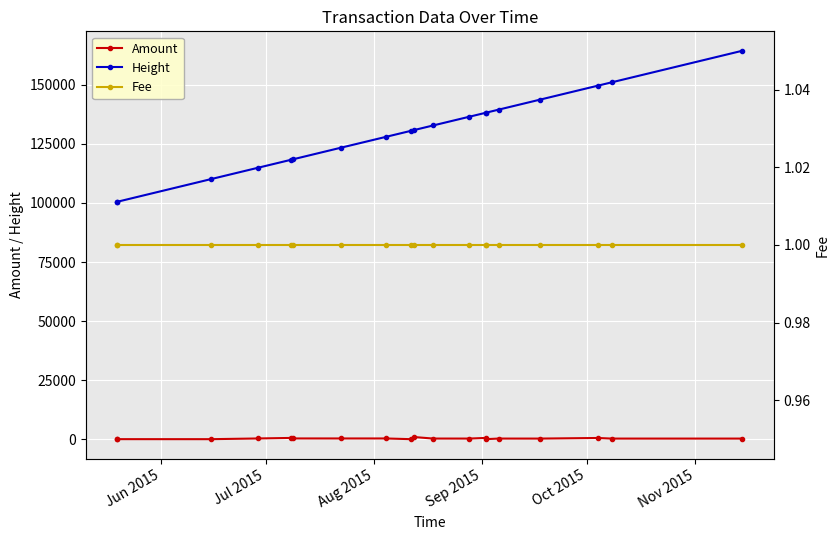

True or false: Height and Amount intersect in this chart.

False